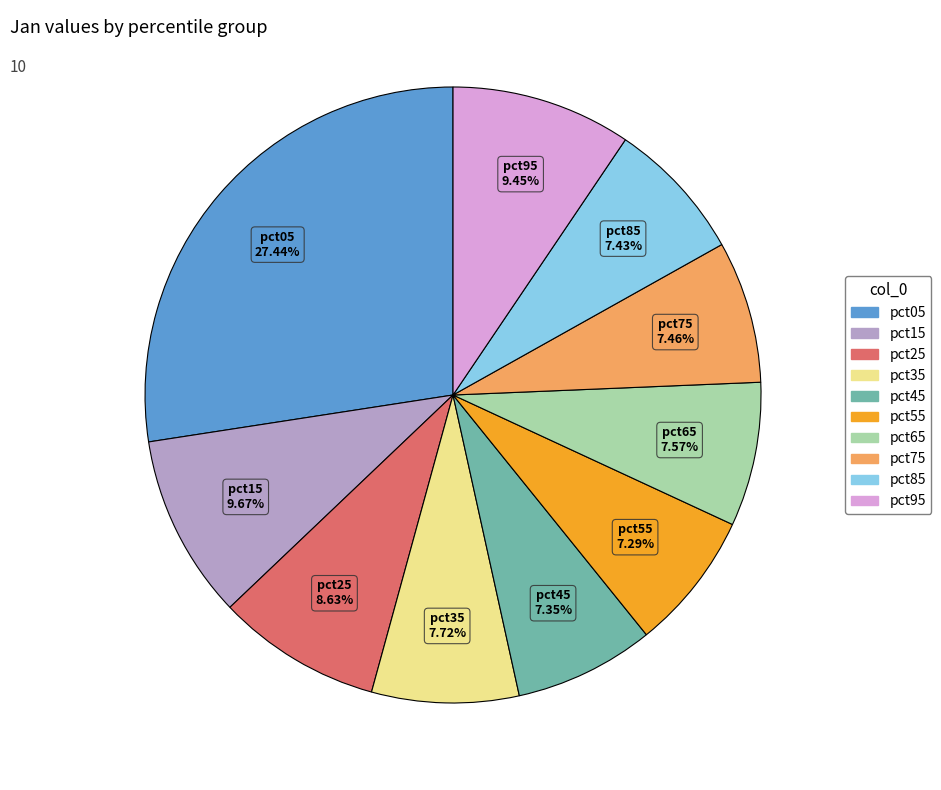

To the nearest percent, what is the difference between the largest and smallest slice percentages?

20%